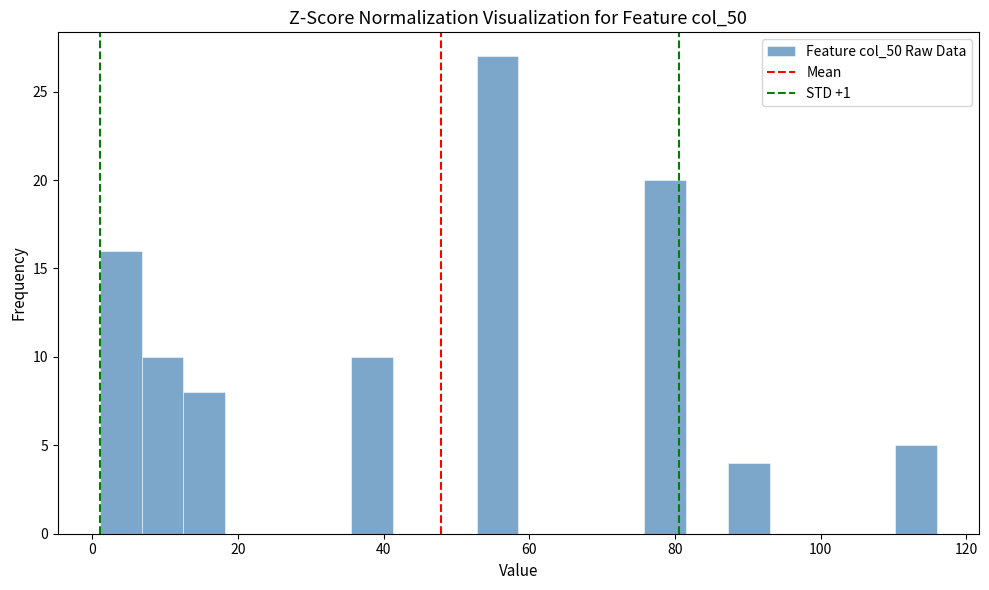

Around what value on the x-axis is the tallest bar? Give the approximate position of its centre, as read against the axis.

56